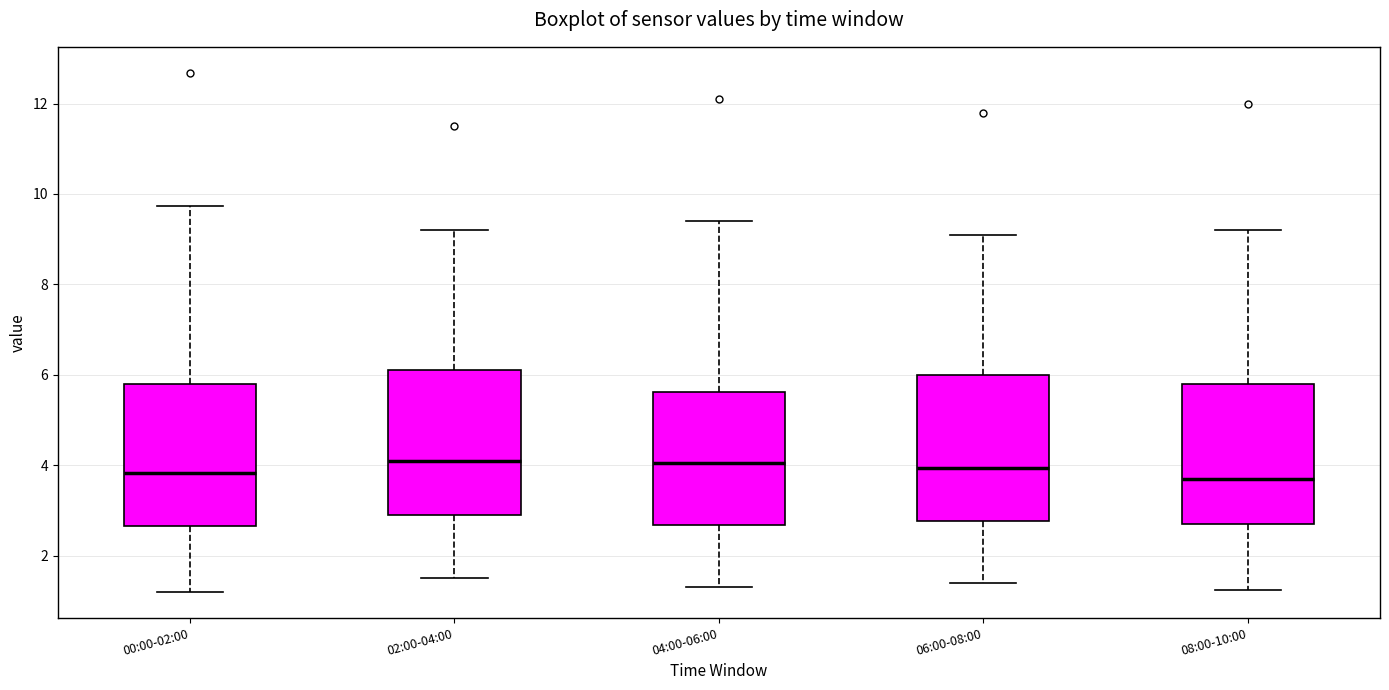

Reading left to right, transcribe this box plot: for each box, give where its median line is, the range the box spans, and where its two whiskers end, as read against the y-axis. The values are not printed on the chart, so give them approximately, as read against the axis.

00:00-02:00: median 3.8, box 2.6 to 5.8, whiskers 1.2 to 9.8
02:00-04:00: median 4.2, box 3.0 to 6.2, whiskers 1.6 to 9.2
04:00-06:00: median 4.0, box 2.6 to 5.6, whiskers 1.4 to 9.4
06:00-08:00: median 4.0, box 2.8 to 6.0, whiskers 1.4 to 9.2
08:00-10:00: median 3.8, box 2.8 to 5.8, whiskers 1.2 to 9.2